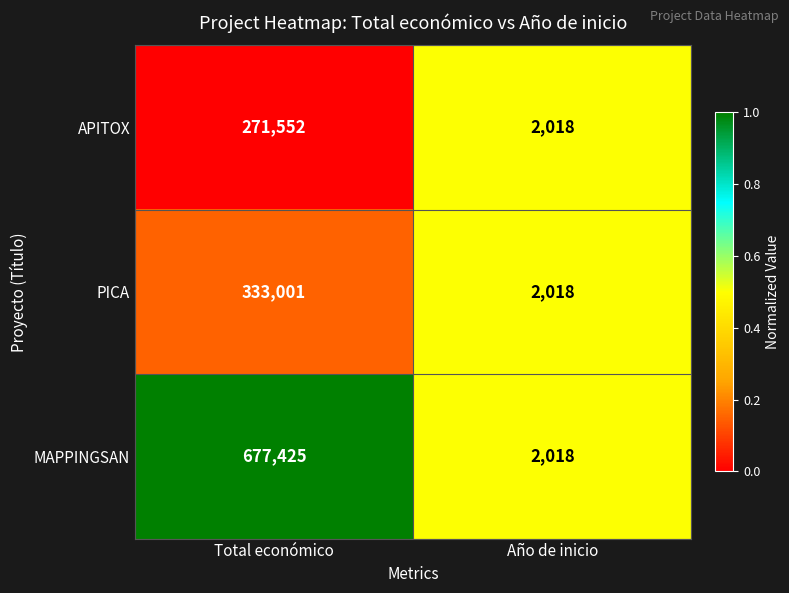

At which label is MAPPINGSAN closest to 339721?

Año de inicio